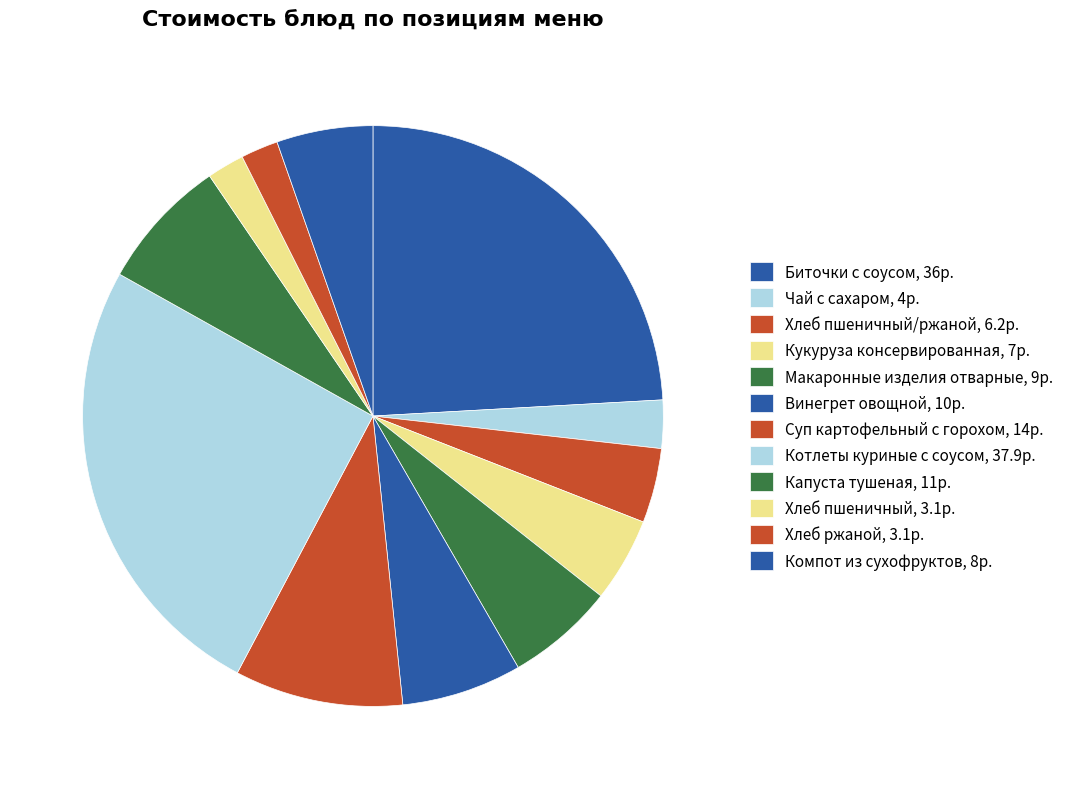

To the nearest percent, what is the average slice percentage?

8%